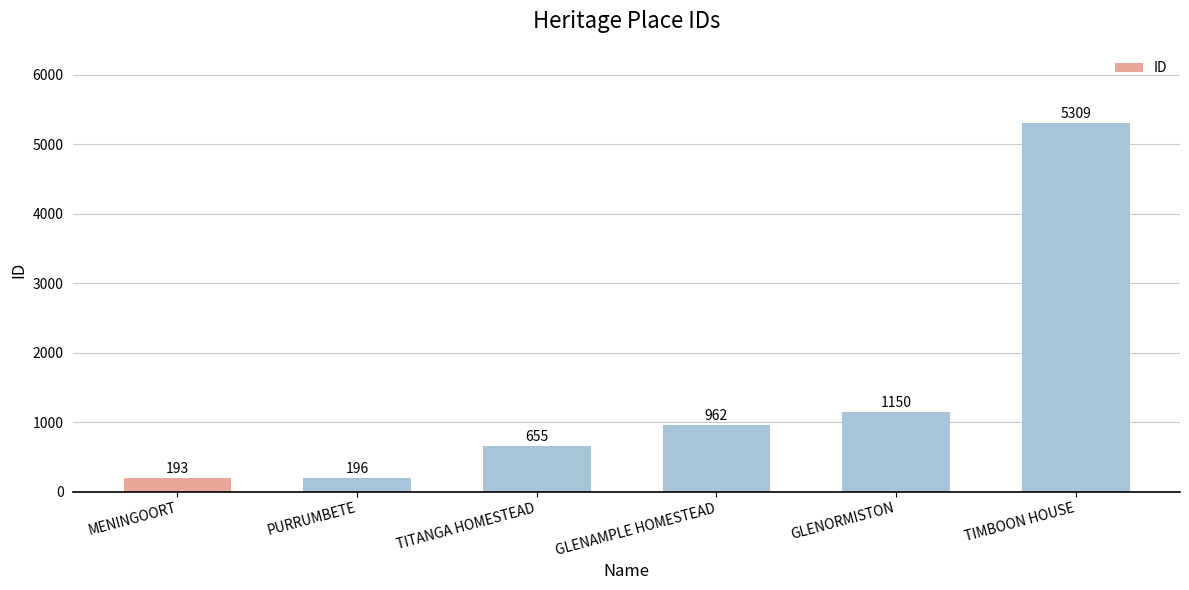

How many categories are shown in the chart?

6